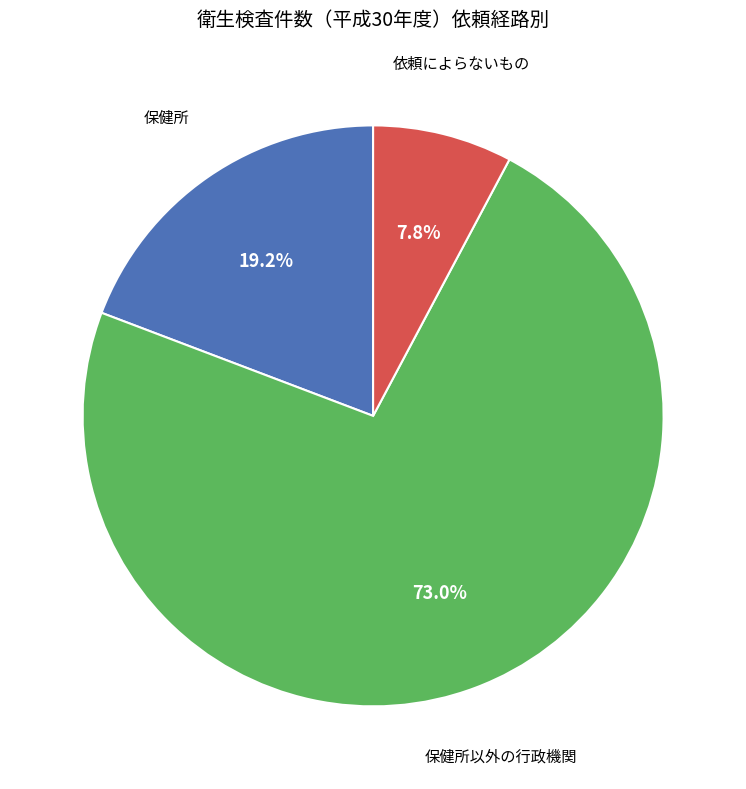

Is there a majority slice in this chart?

Yes